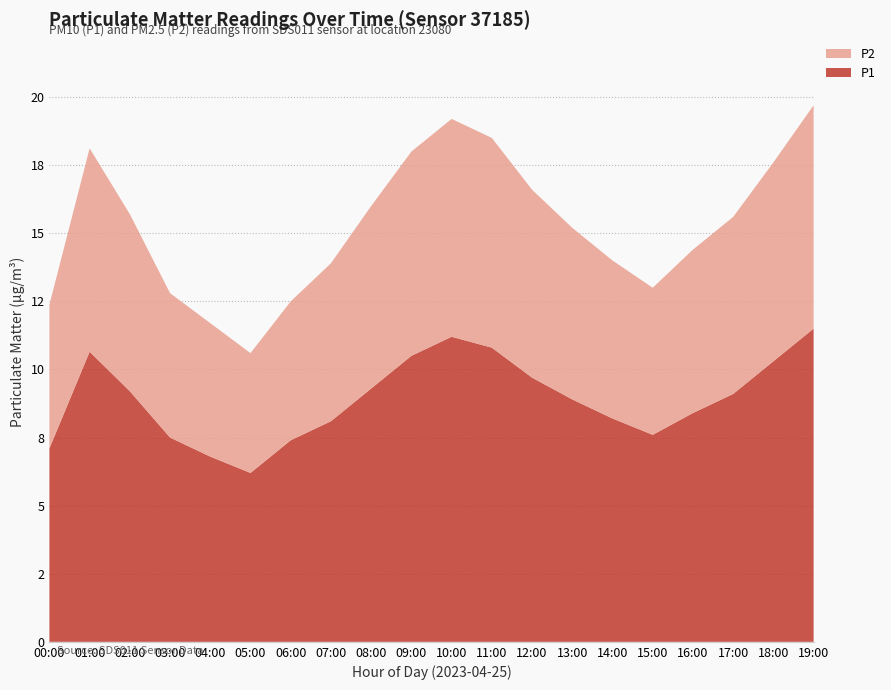

Reading right to left, what are all the values shown in this chart?

P1: 19:00=11.5	18:00=10.3	17:00=9.1	16:00=8.4	15:00=7.6	14:00=8.2	13:00=8.9	12:00=9.7	11:00=10.8	10:00=11.2	09:00=10.5	08:00=9.3	07:00=8.1	06:00=7.4	05:00=6.2	04:00=6.8	03:00=7.5	02:00=9.2	01:00=10.7	00:00=7.1
P2: 19:00=8.2	18:00=7.3	17:00=6.5	16:00=6.0	15:00=5.4	14:00=5.8	13:00=6.3	12:00=6.9	11:00=7.7	10:00=8.0	09:00=7.5	08:00=6.7	07:00=5.8	06:00=5.1	05:00=4.4	04:00=4.9	03:00=5.3	02:00=6.5	01:00=7.5	00:00=5.3